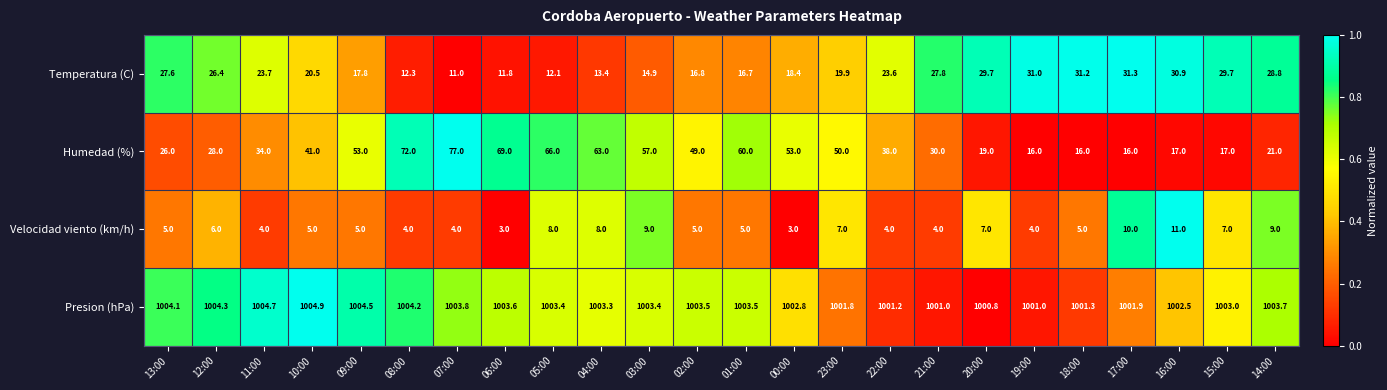

True or false: Humedad (%) has a value of 49.0 at 02:00.

True